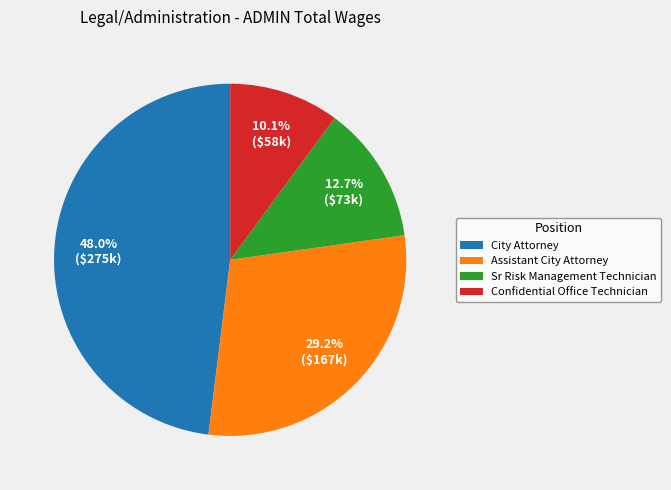

The Assistant City Attorney slice represents 29% of the pie. True or false?

True